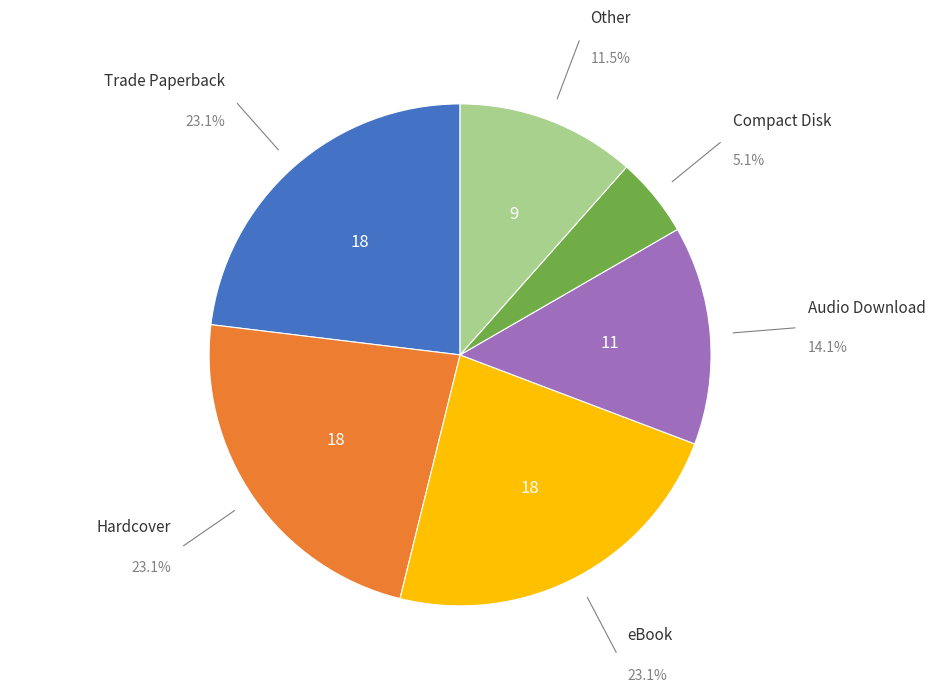

Is there any slice that represents more than half of the pie?

No